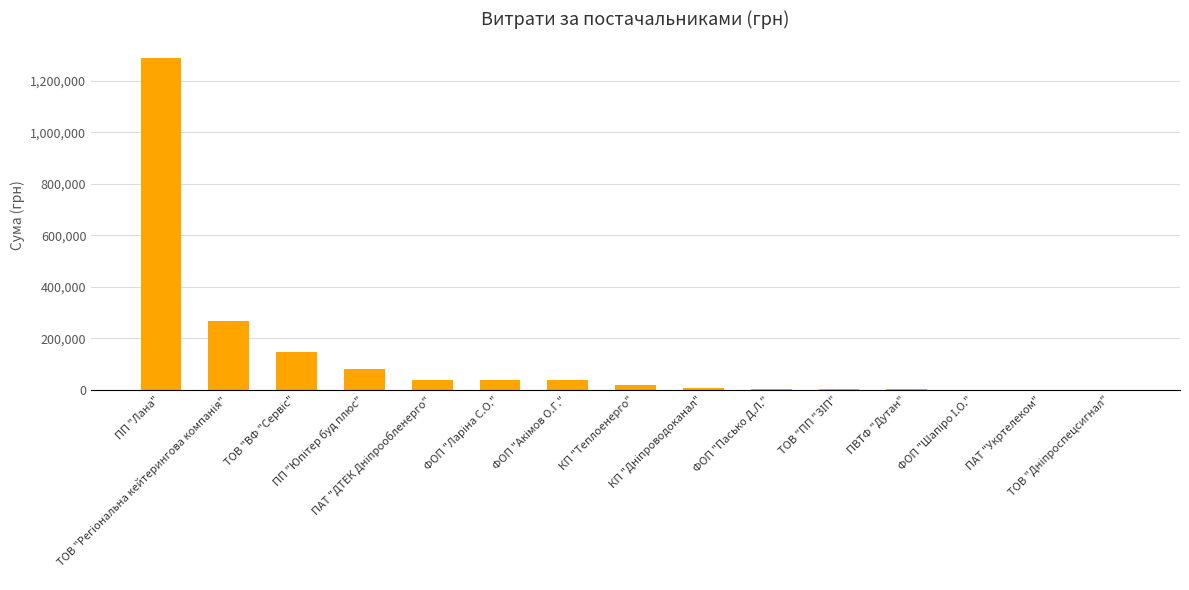

Does the chart contain stacked bars?

No